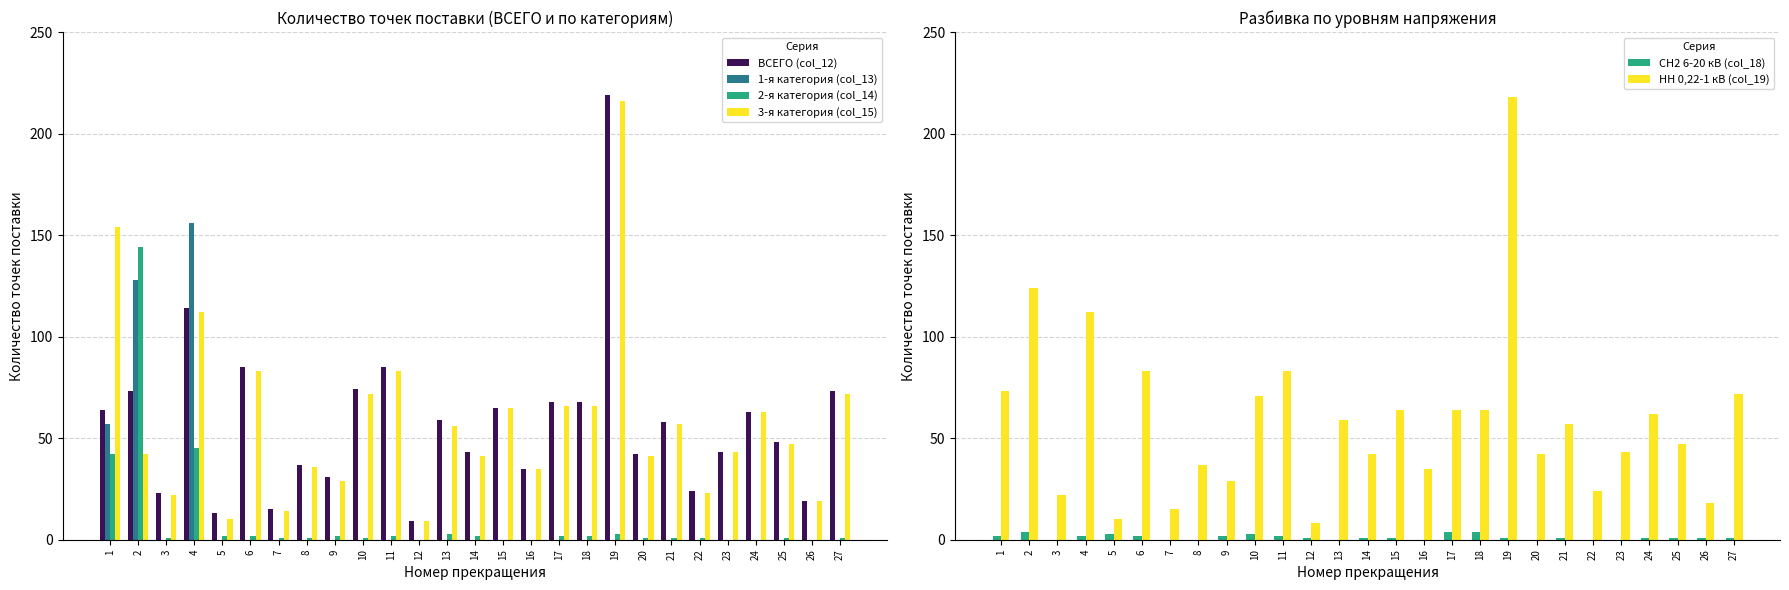

How many data points in 2-я категория (col_14) are less than 1?

6